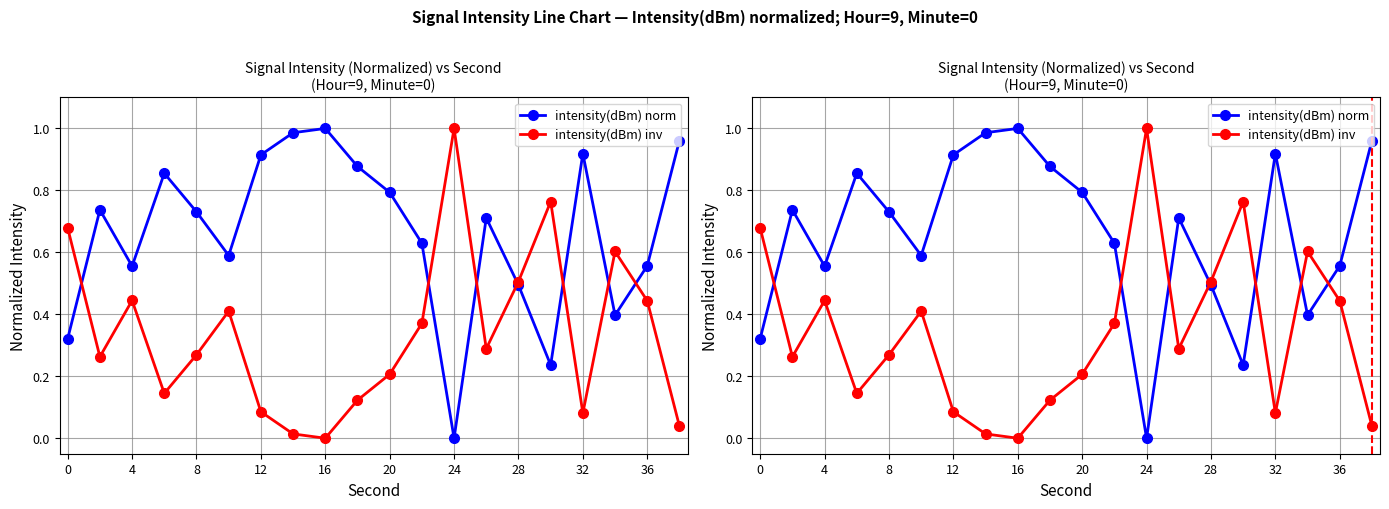

What is the sum of all intensity(dBm) inv values?

6.7